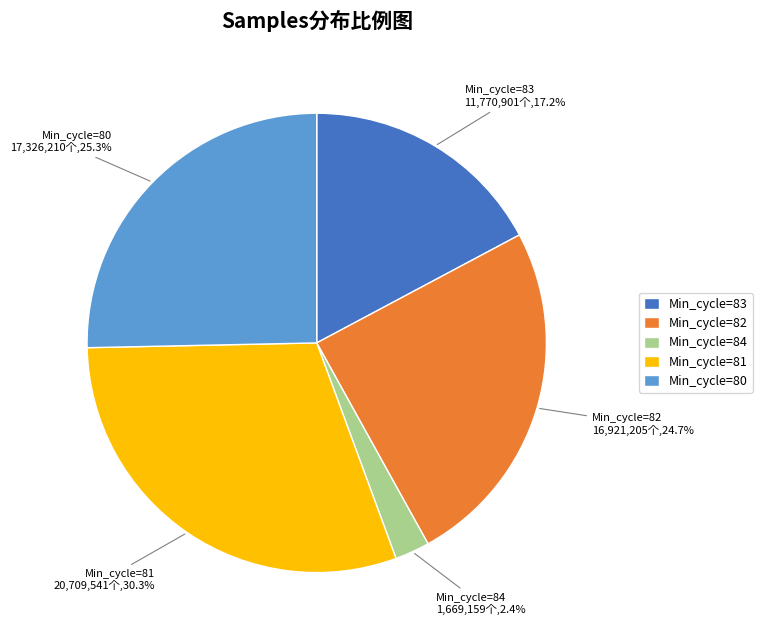

Is the sum of Min_cycle=84 and Min_cycle=81 greater than half?

No